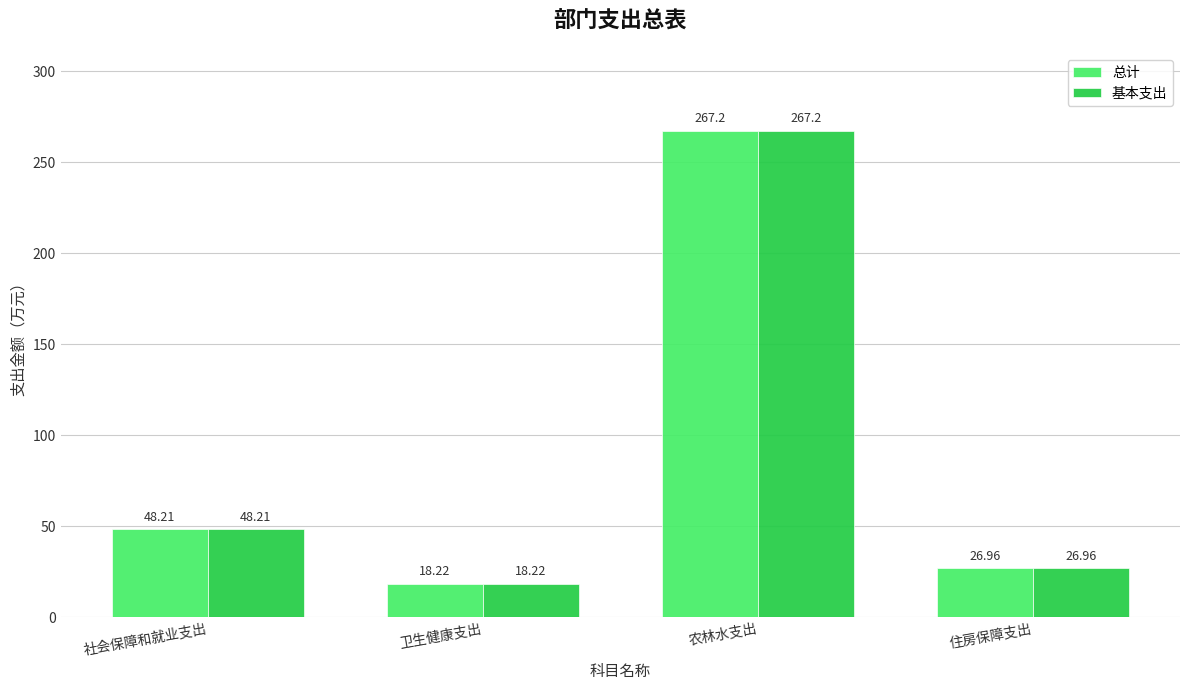

At which category is the sum across all series the highest?

农林水支出